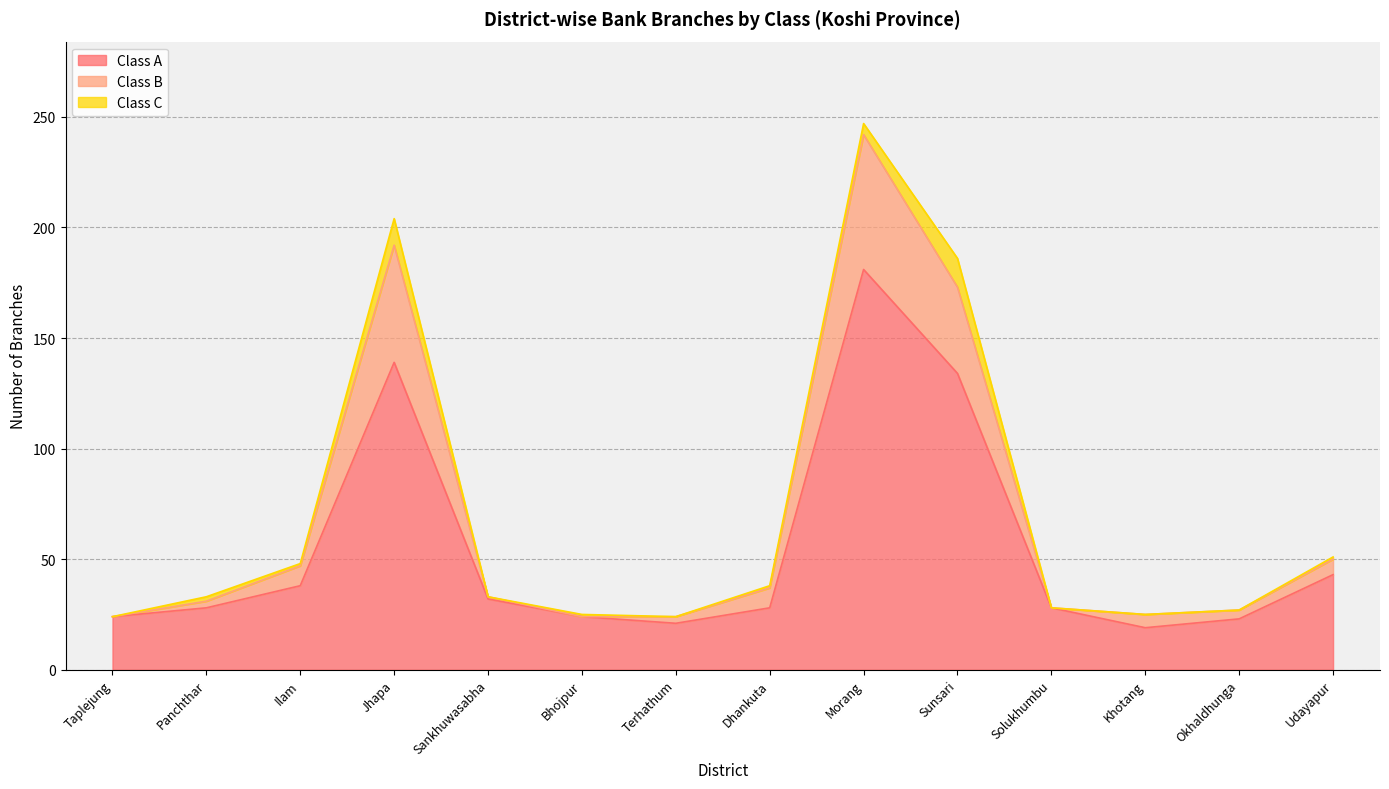

True or false: Class A has a value of 49 at Panchthar.

False